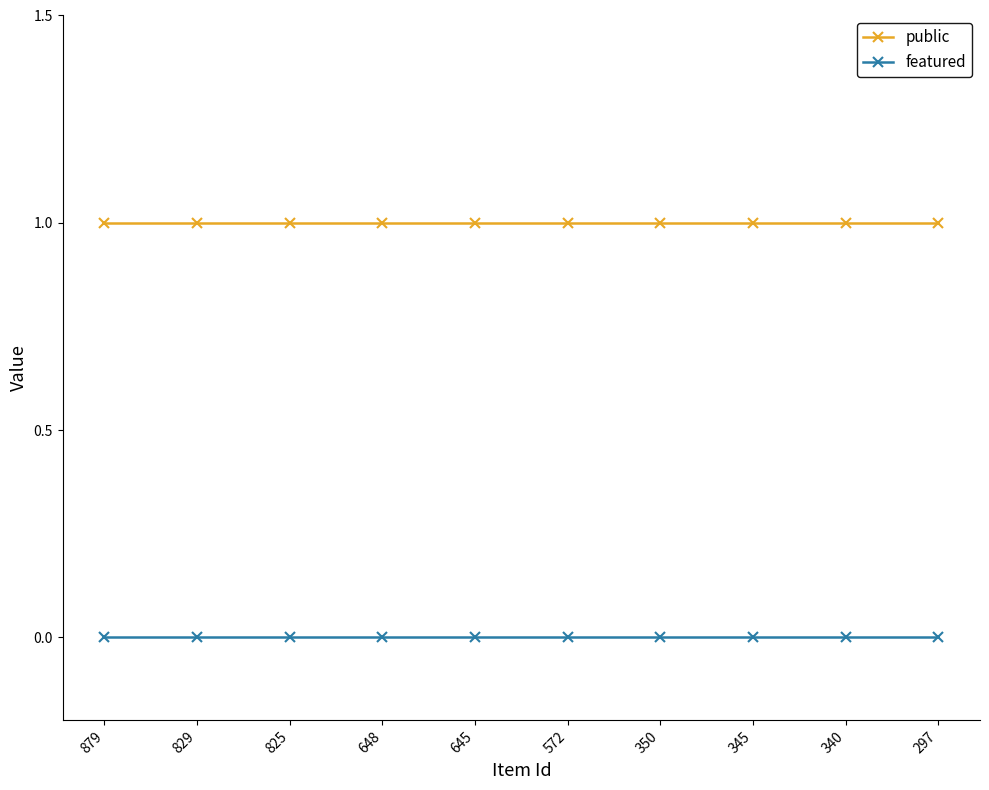

Reading left to right, list all the values displayed in this chart.

public: 879=1	829=1	825=1	648=1	645=1	572=1	350=1	345=1	340=1	297=1
featured: 879=0	829=0	825=0	648=0	645=0	572=0	350=0	345=0	340=0	297=0